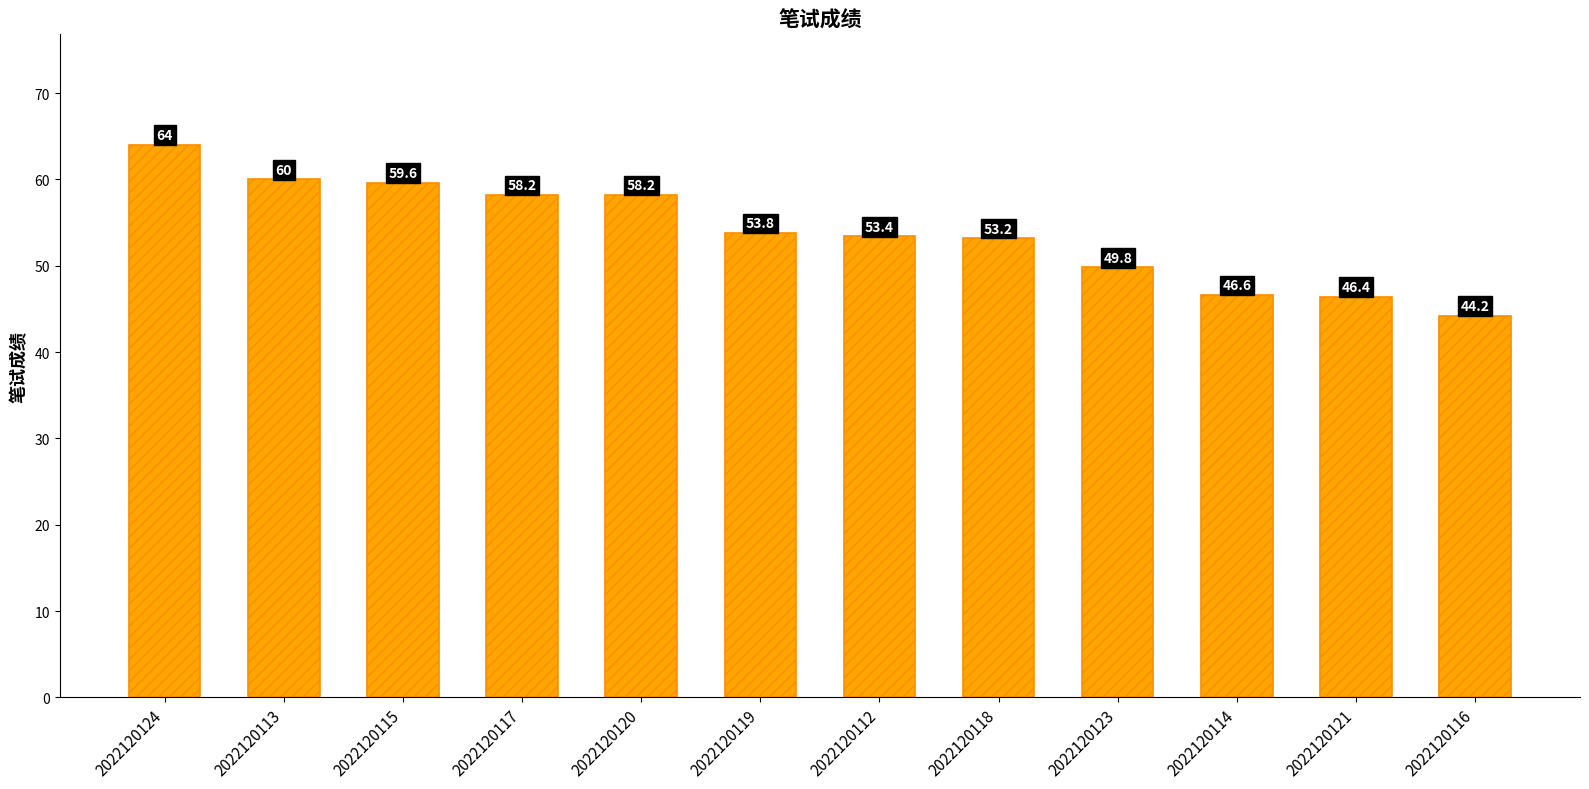

Is it true that the value at 2022120112 is 21.9?

False